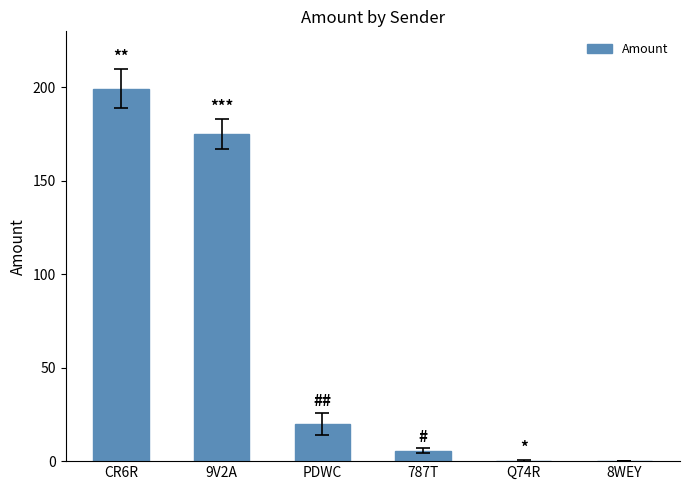

What is the change in value from CR6R to 9V2A?

-24.2